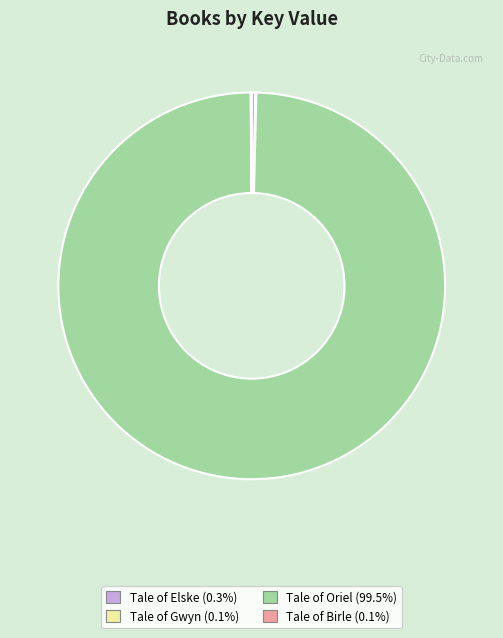

Which category has the biggest portion of the pie?

Tale of Oriel